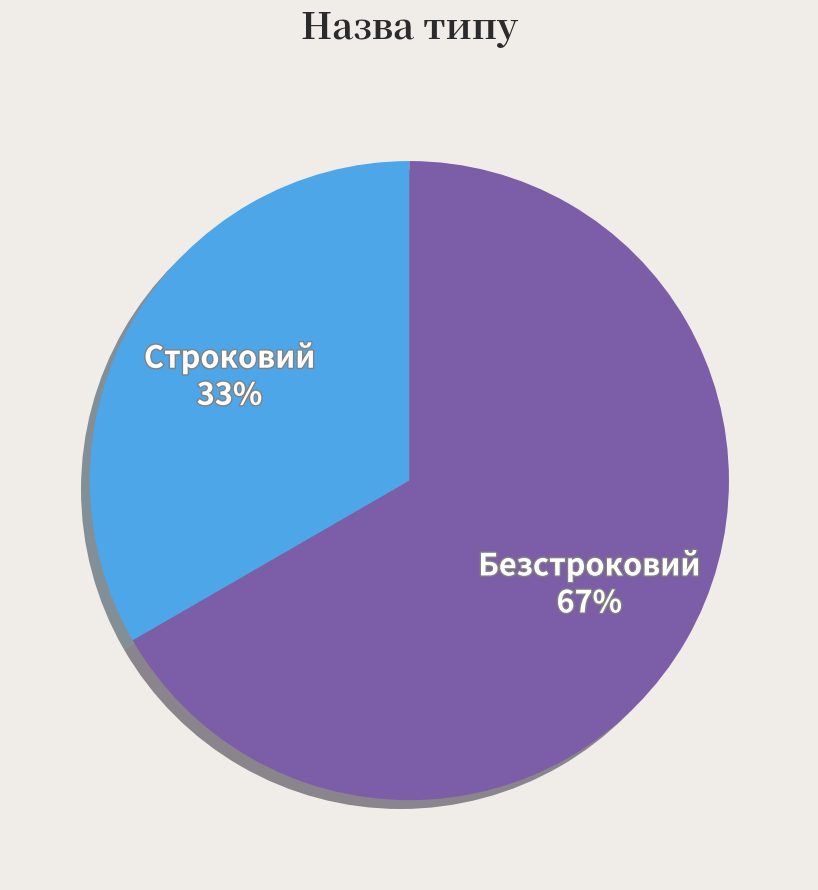

Approximately how many times larger is the value at Безстроковий compared to Строковий?

2.0